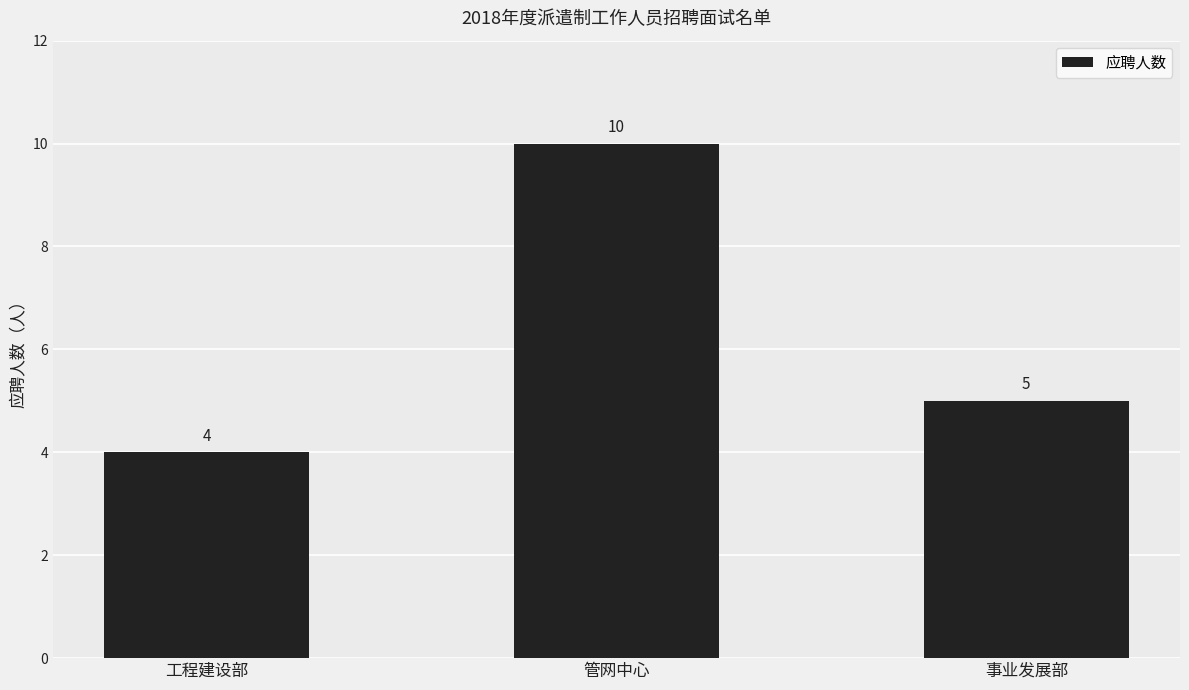

Reading left to right, what are all the values shown in this chart?

工程建设部=4	管网中心=10	事业发展部=5